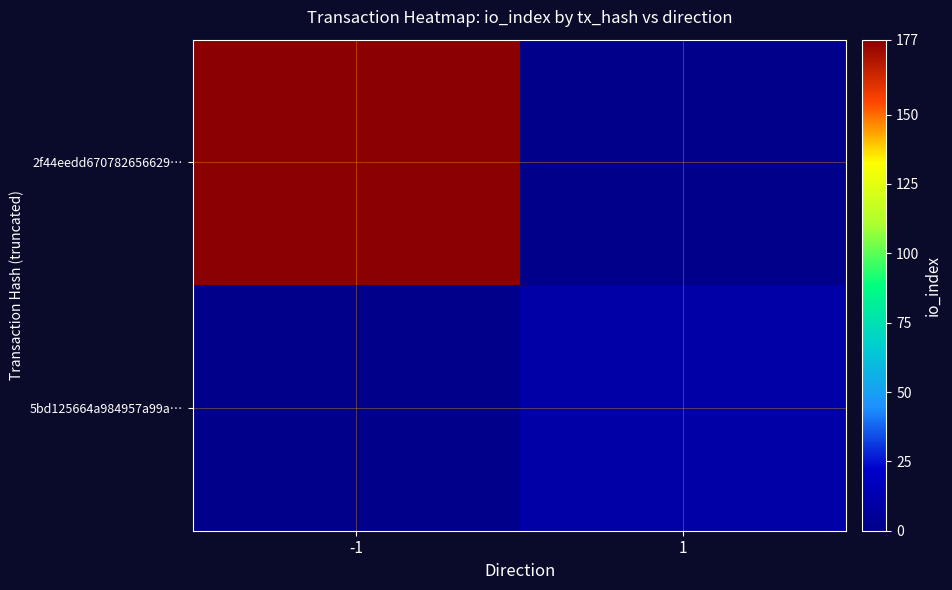

Rank the series by their maximum value, from highest to lowest.

2f44eedd670782656629…, 5bd125664a984957a99a…